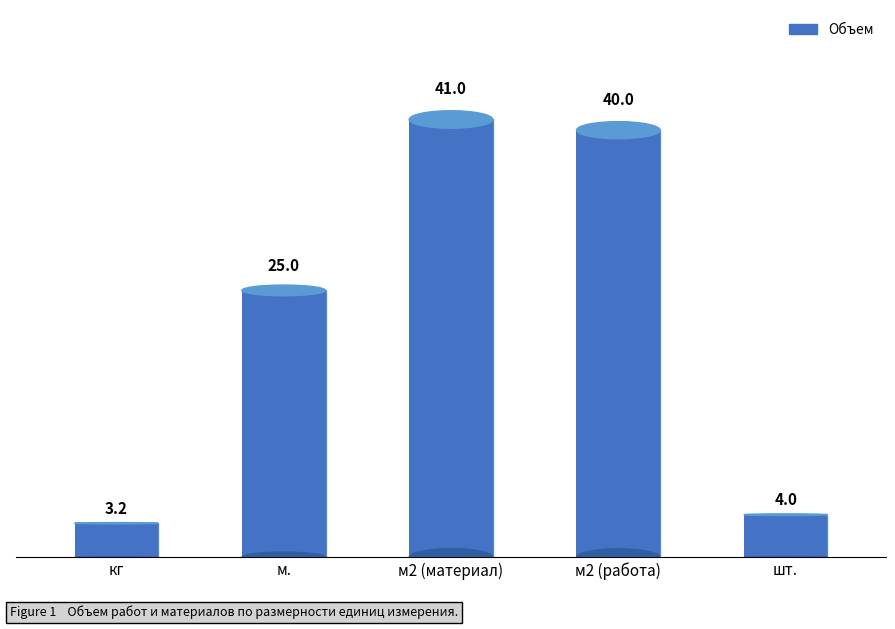

Read the value at м2 (материал).

41.0